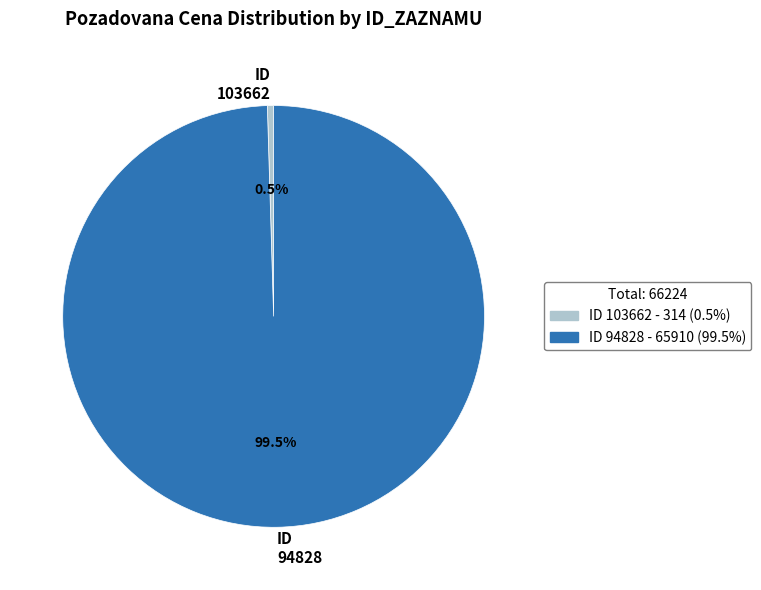

Which category has the smallest portion of the pie?

ID 103662